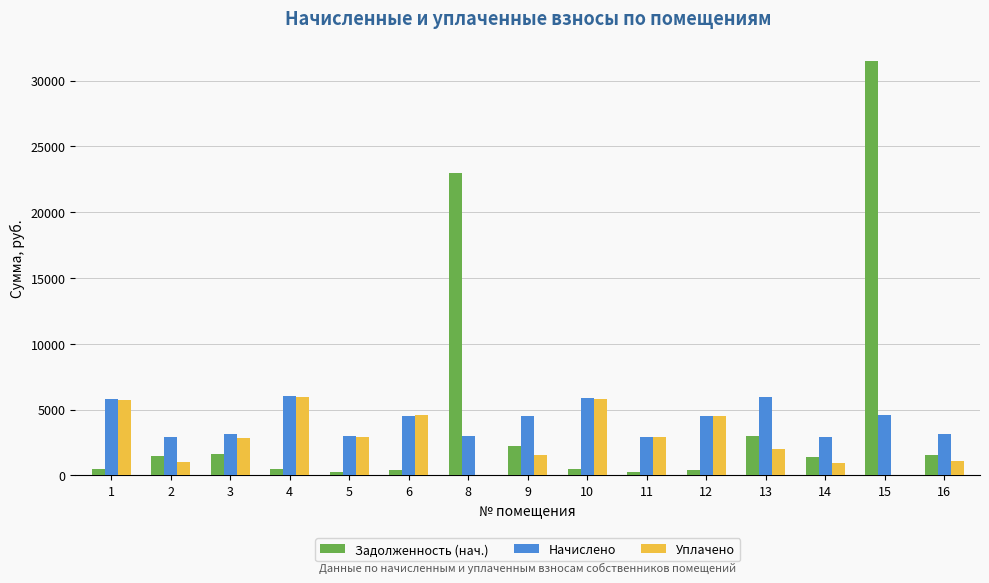

What is the greatest value displayed?

31453.6